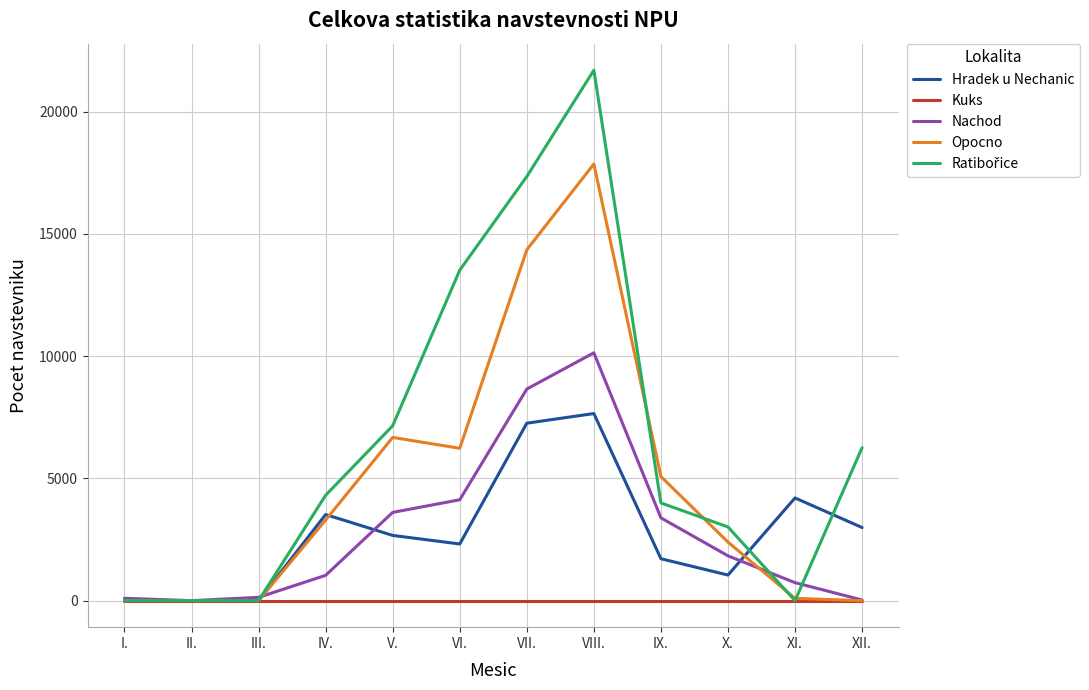

Is the value of Nachod at IX. greater than the value of Kuks at XI.?

Yes